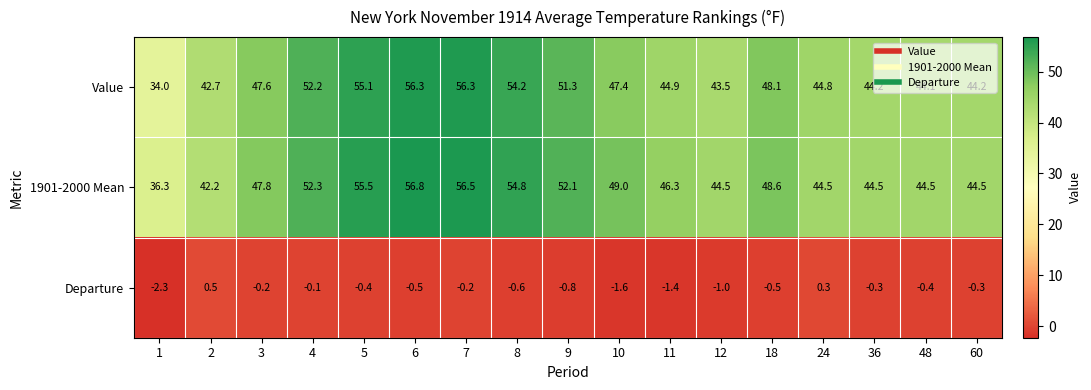

Which series has the widest spread of values?

Value